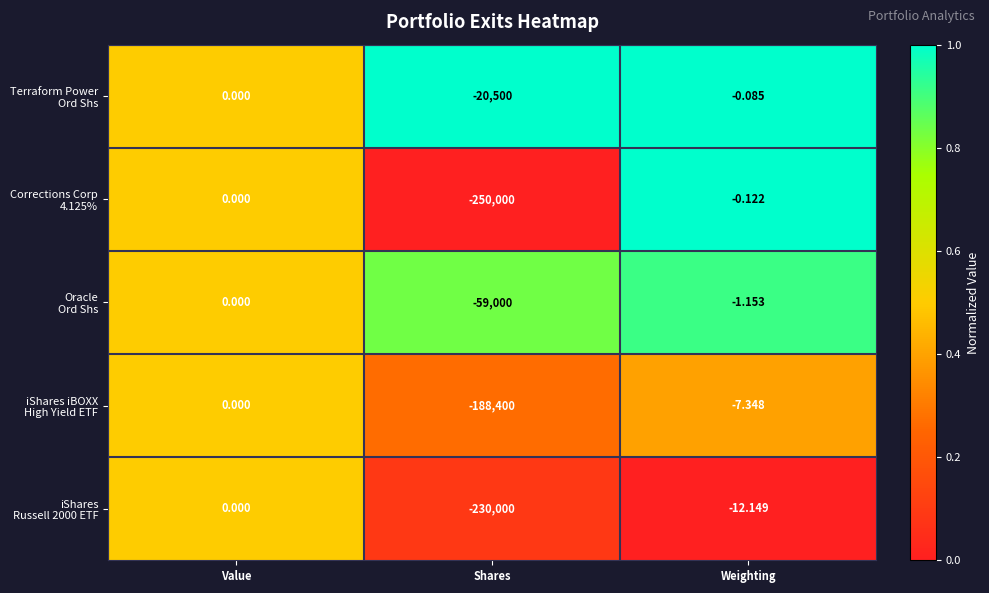

How many data points does each series have?

3